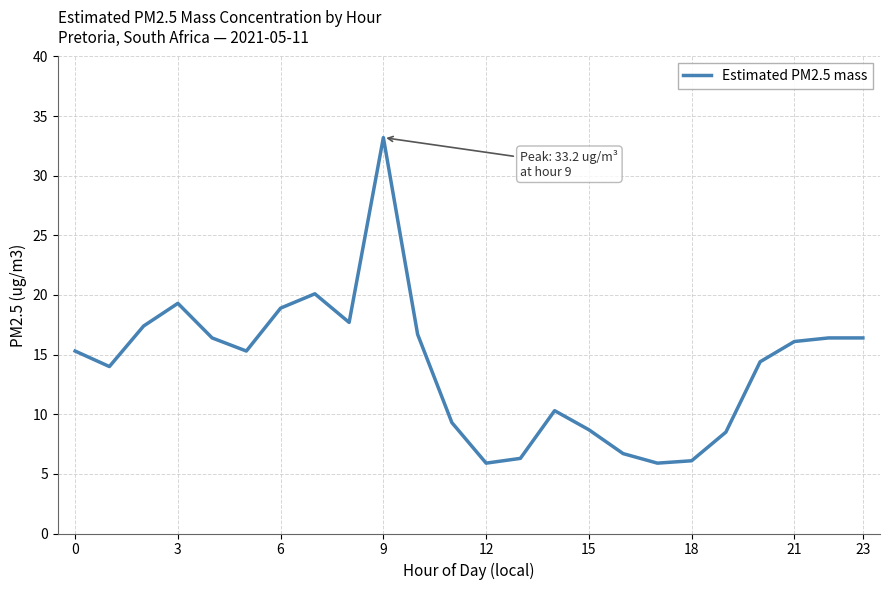

What is the difference between the maximum and minimum values?

27.3